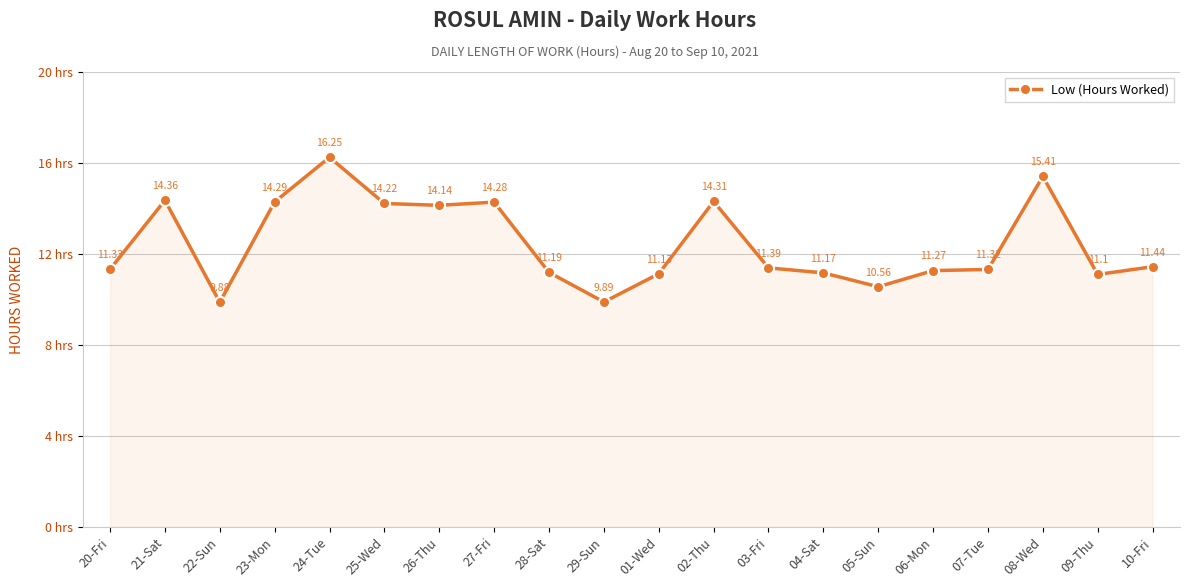

What position from the left is 26-Thu?

7